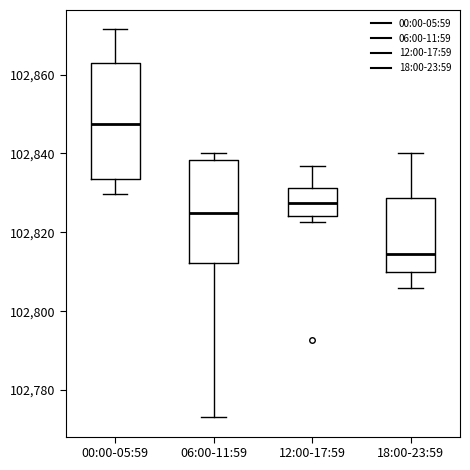

Comparing the boxes themselves (not the whiskers), which one is the tallest?

00:00-05:59